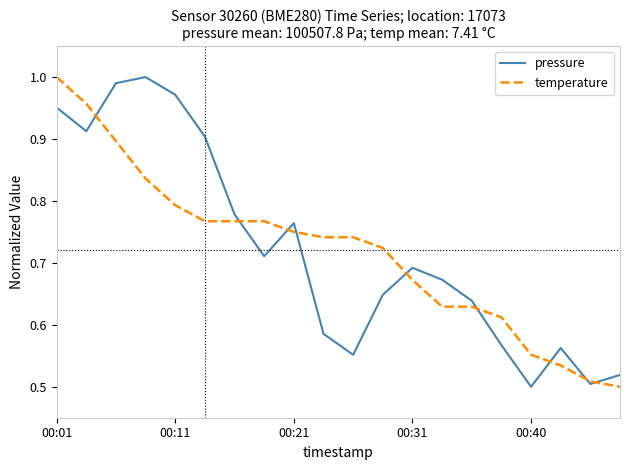

At which category is the sum across all series the highest?

00:01